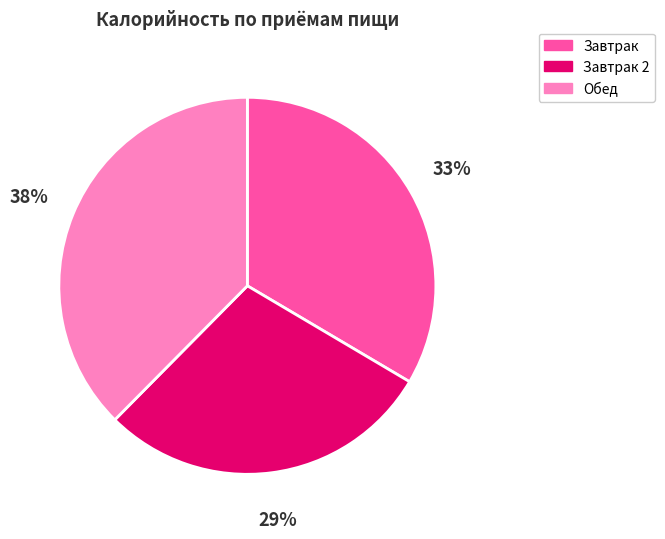

To the nearest percent, what percentage of the pie is Завтрак 2?

29%